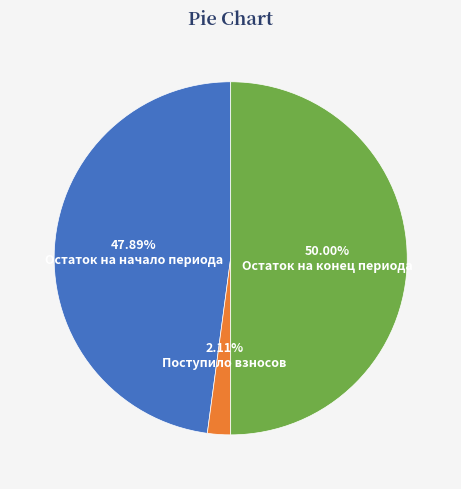

Which slice is the smallest?

Поступило взносов